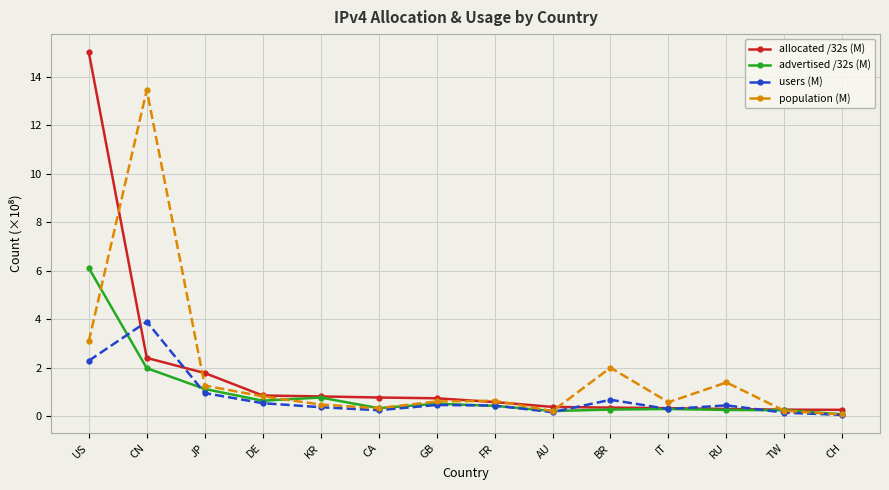

Is the value of population (M) at IT greater than the value of users (M) at US?

No